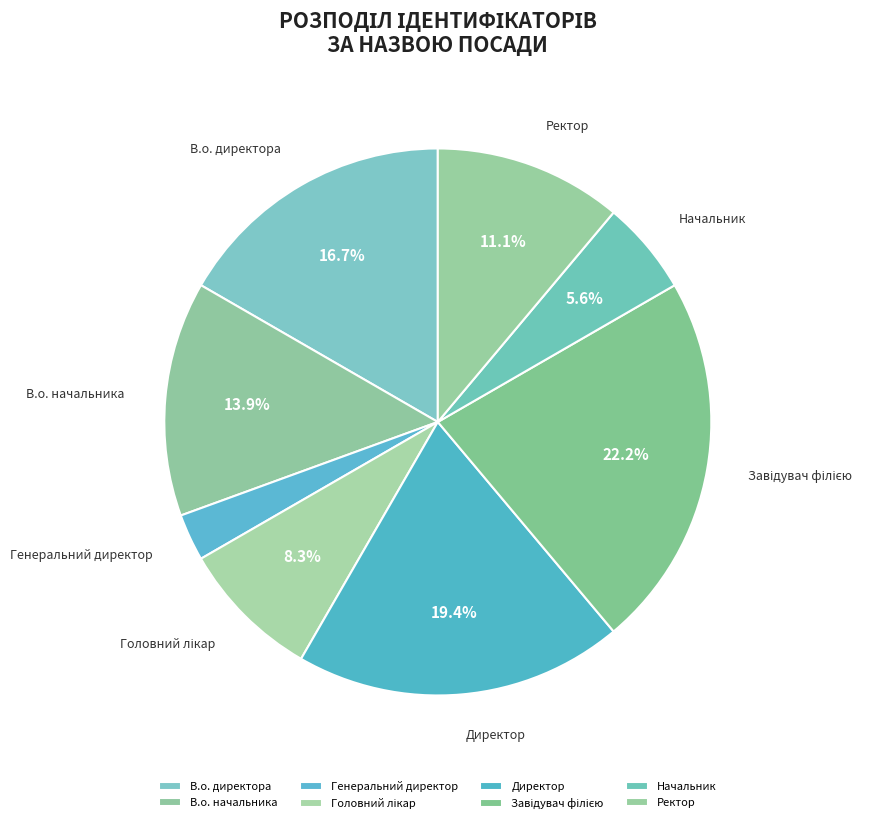

The В.о. начальника slice represents 5% of the pie. True or false?

False